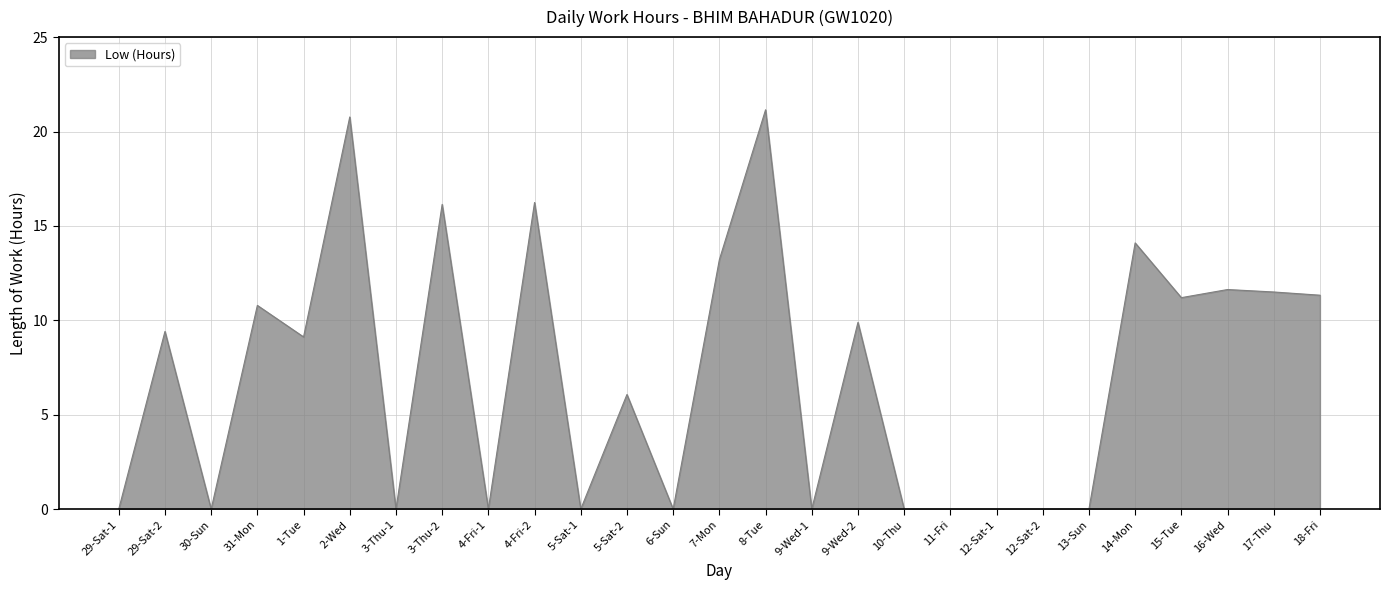

What position from the left is 29-Sat-1?

1